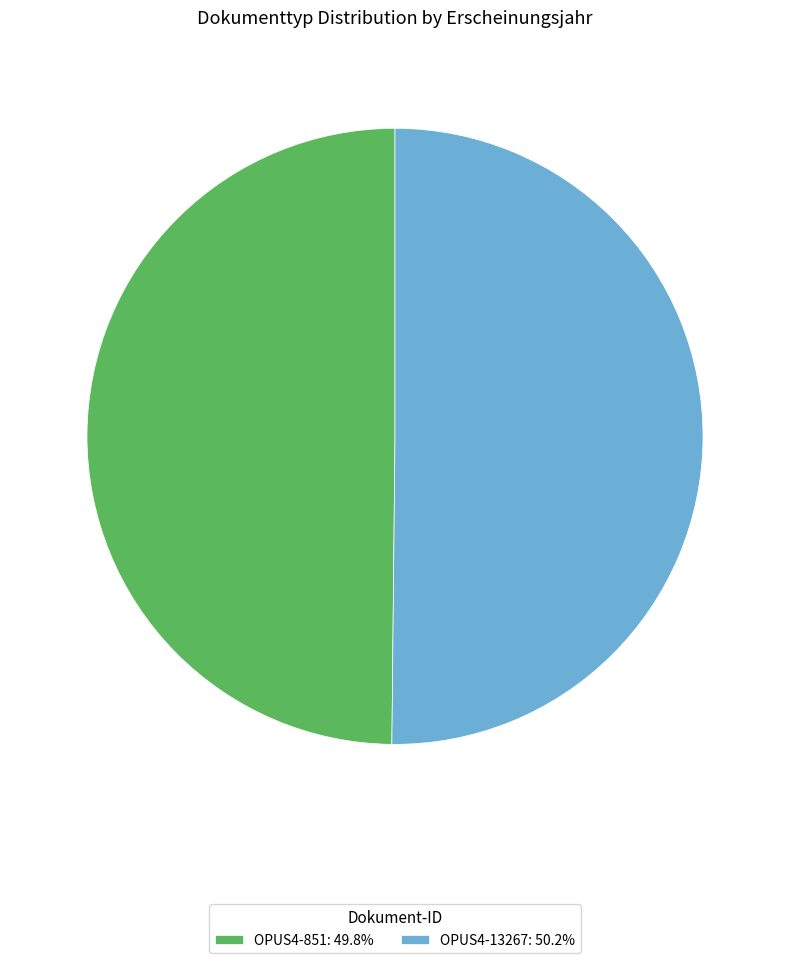

Combined, do OPUS4-851: 49.8% and OPUS4-13267: 50.2% account for over 50%?

Yes